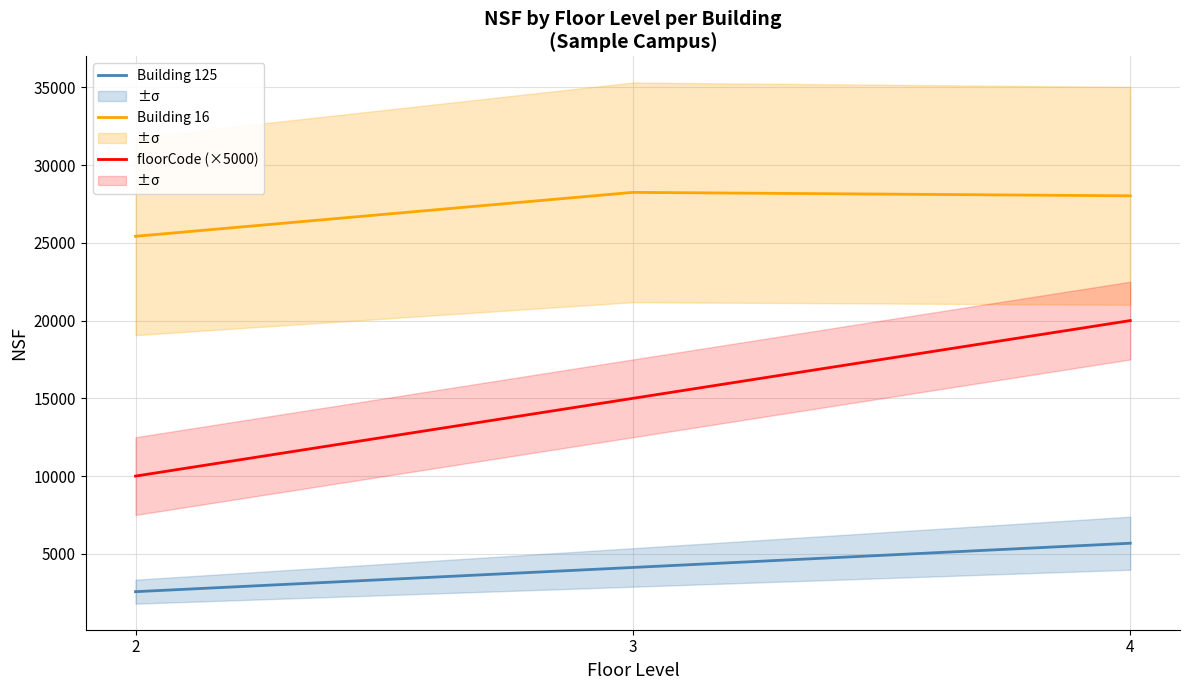

What is the sum of all floorCode (×5000) values?

45000.0